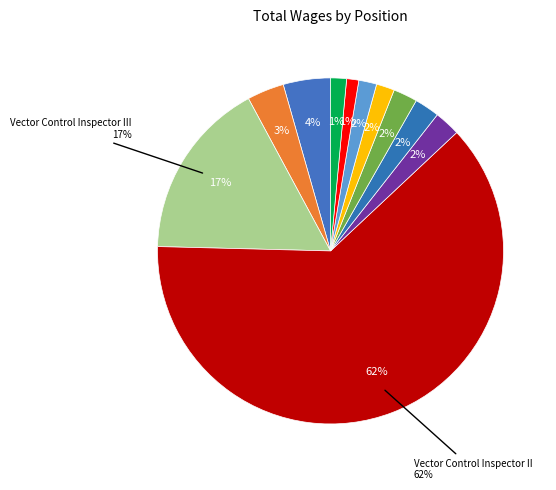

Which category has the biggest portion of the pie?

Vector Control Inspector II